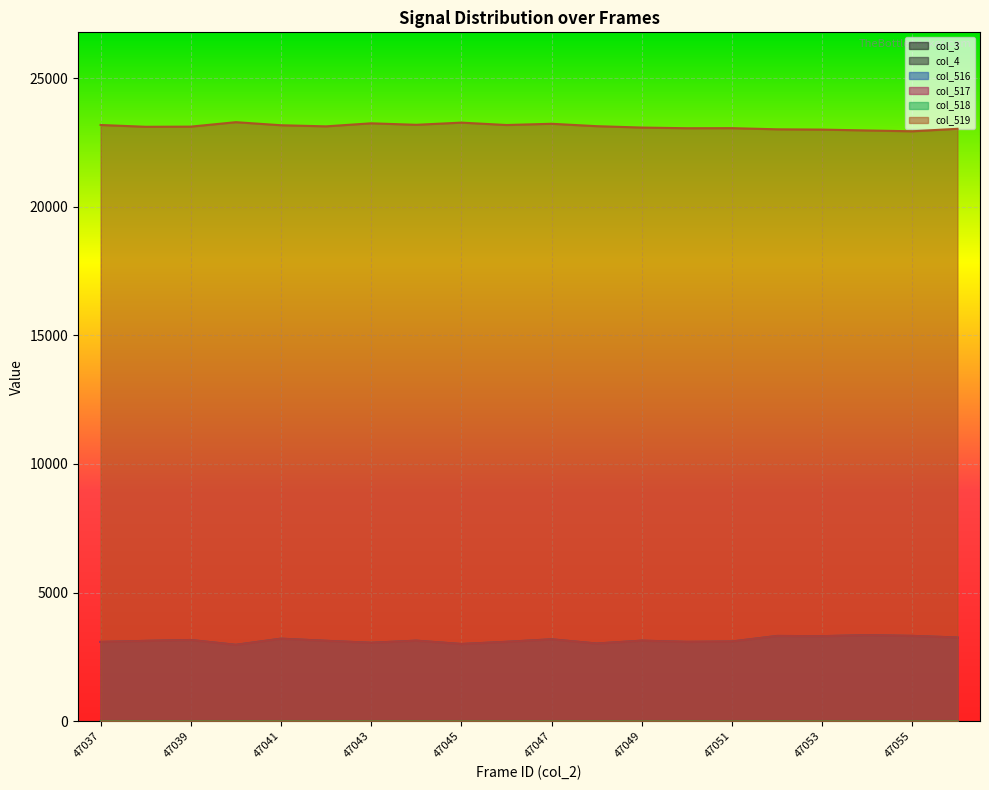

Reading left to right, transcribe all the data shown in this chart.

col_516: 3081	3122	3156	2969	3208	3125	3049	3130	3000	3085	3183	3019	3130	3084	3098	3313	3305	3344	3315	3253
col_517: 3081	3121	3156	2967	3206	3124	3048	3130	3000	3085	3182	3019	3130	3083	3098	3313	3304	3344	3315	3253
col_518: 0	1	0	2	2	1	1	0	0	0	1	0	0	1	0	0	1	0	0	0
col_519: 23180	23110	23116	23289	23170	23127	23245	23187	23272	23179	23227	23134	23080	23054	23057	23012	23001	22967	22935	23032